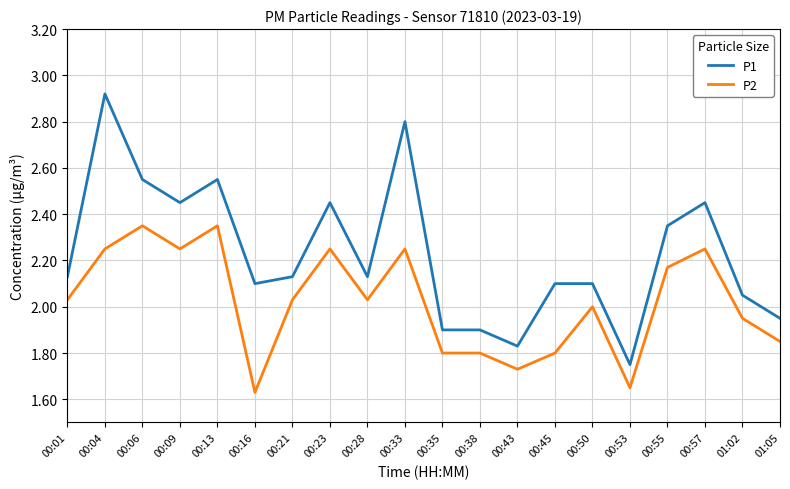

What is the difference between the maximum and minimum values in the P1 series?

1.2